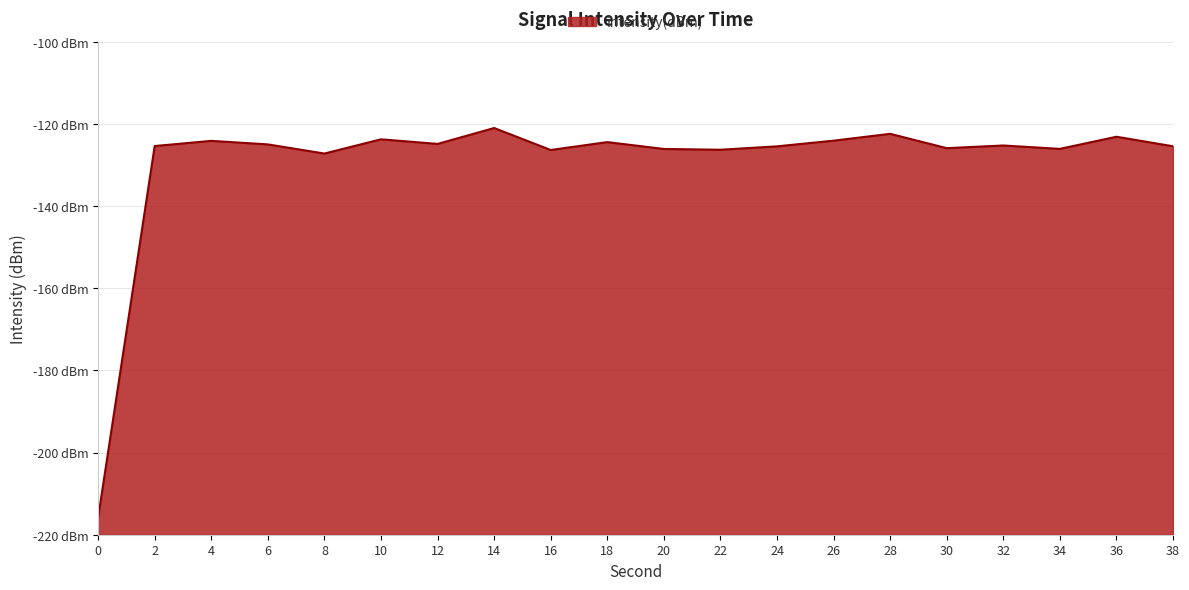

What is the value of the 7th point from the left?

-124.9